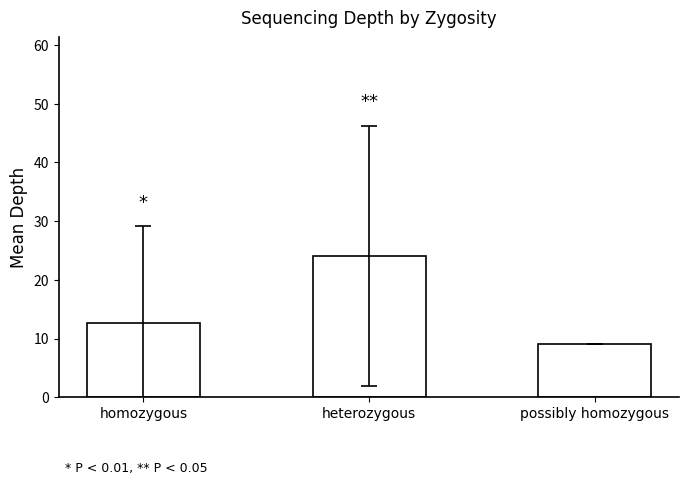

At which label is the value closest to 16?

homozygous